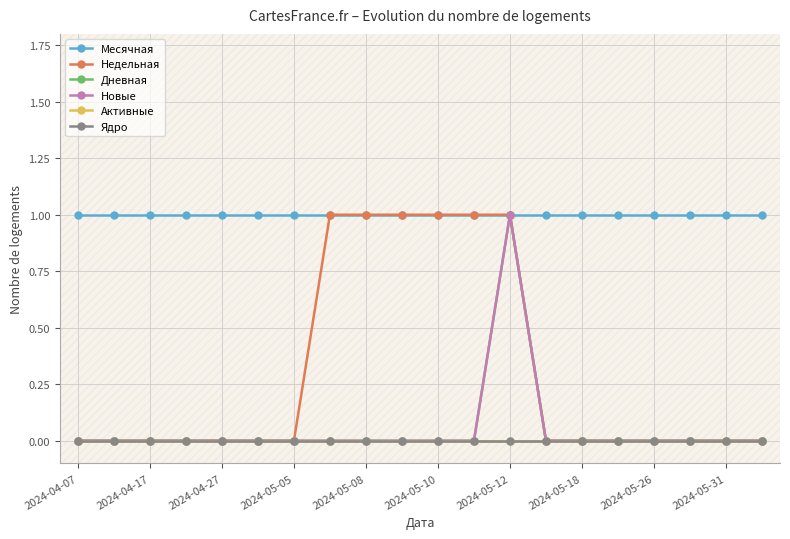

True or false: Недельная and Месячная cross at least once.

False